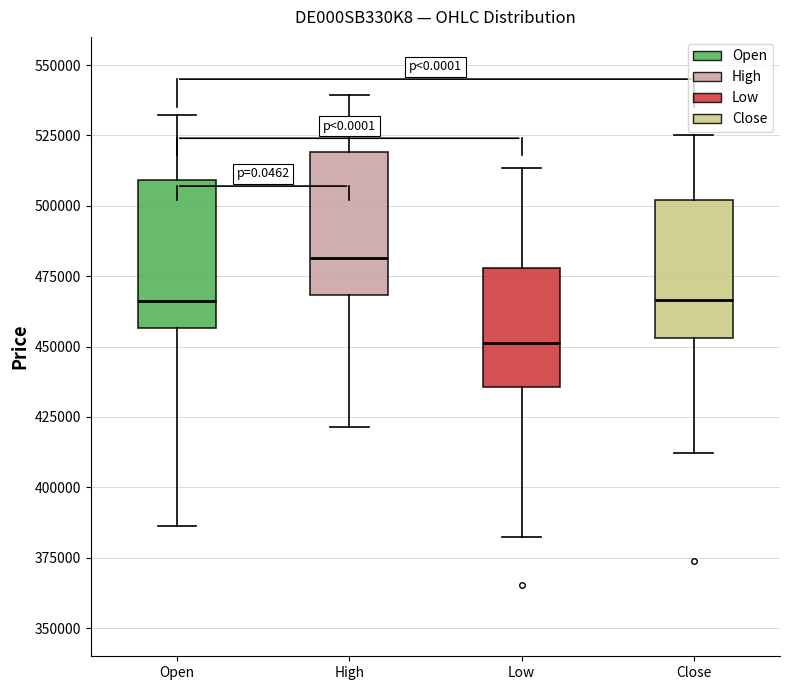

Where is the upper edge of the box for Close on the y-axis? The values are not printed on the chart, so give them approximately, as read against the axis.

500000